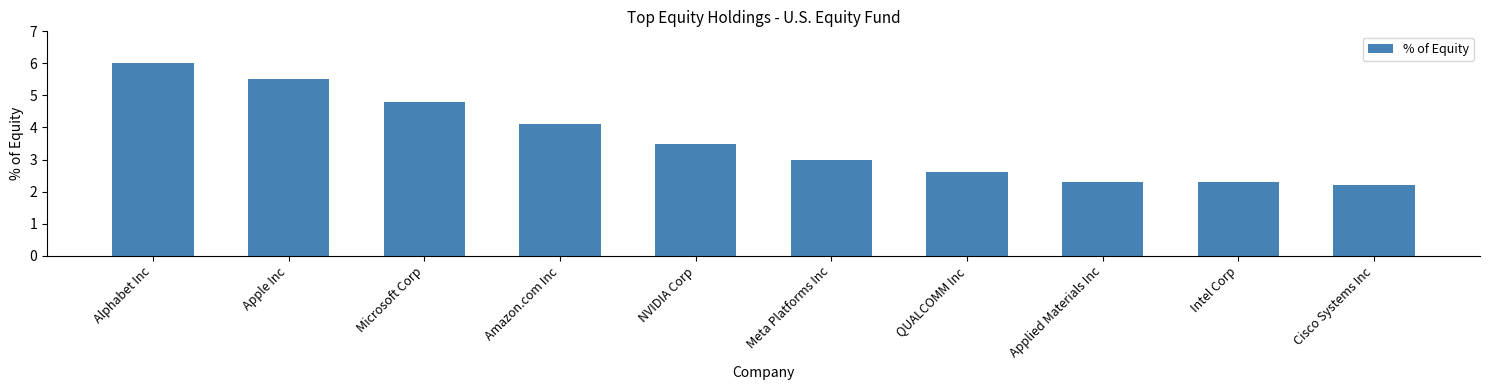

How many bars are there in total?

10